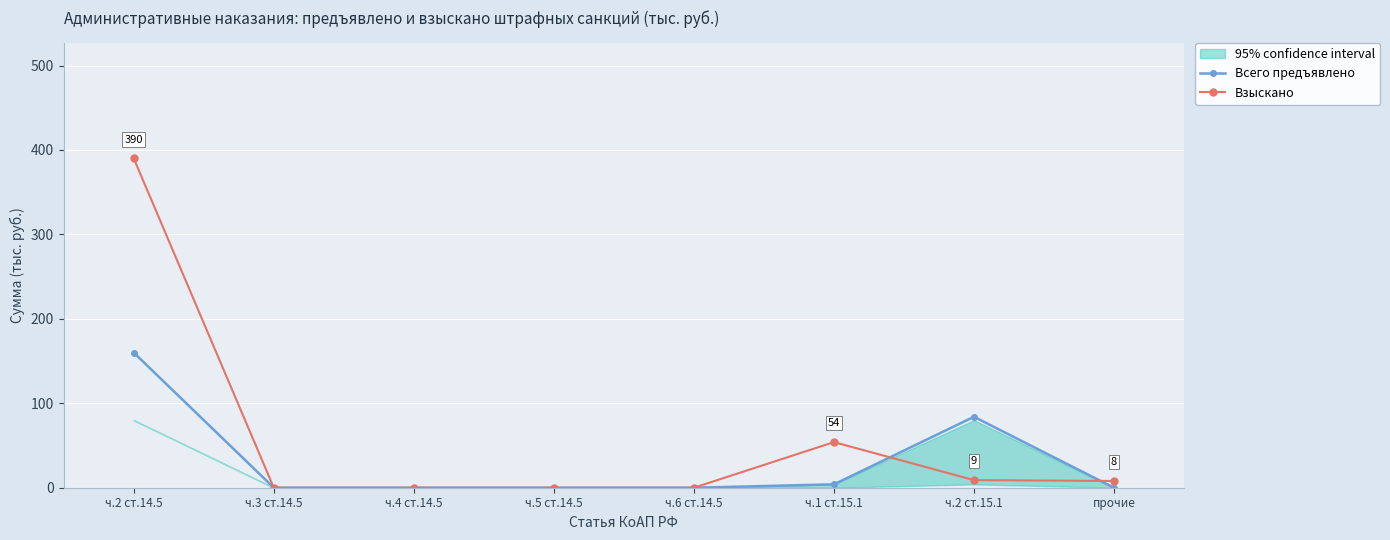

What is the label of the 4th point from the right?

ч.6 ст.14.5